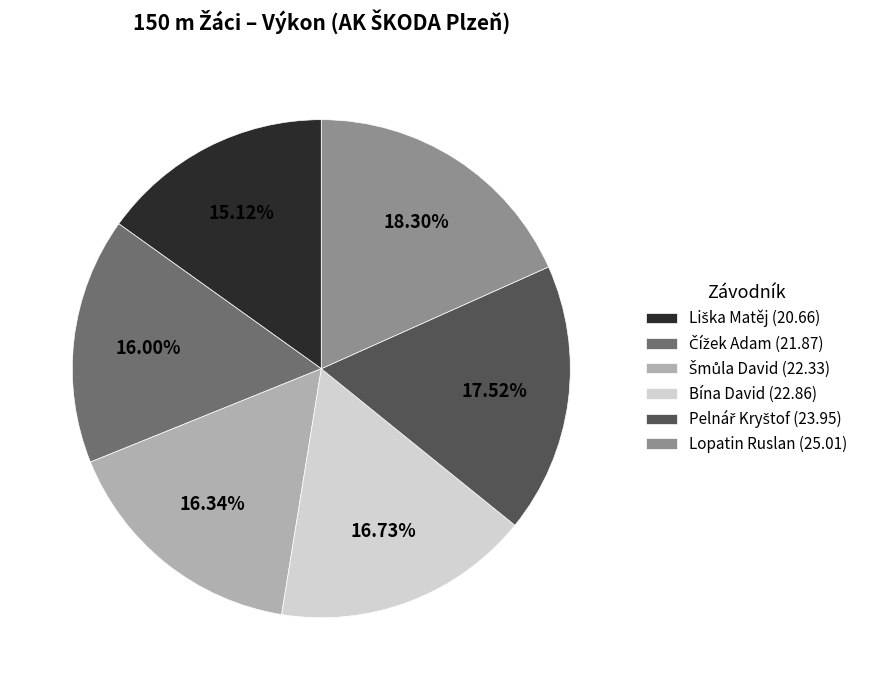

Does any single category account for the majority?

No